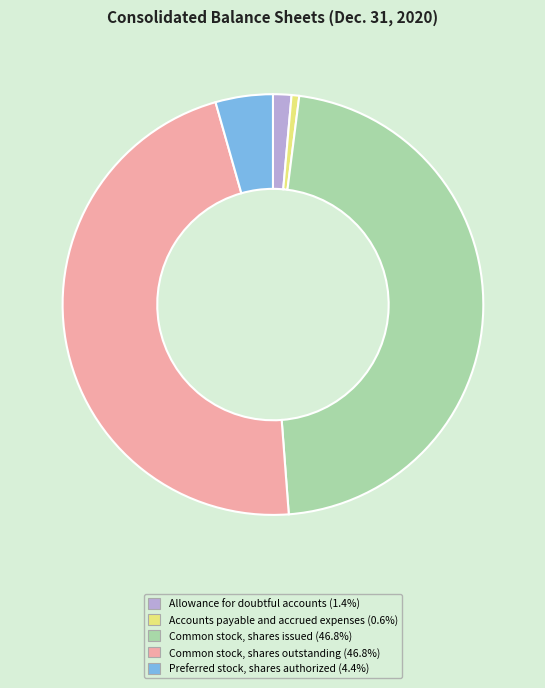

Approximately how many times larger is the value at Common stock, shares issued compared to Accounts payable and accrued expenses?

79.8